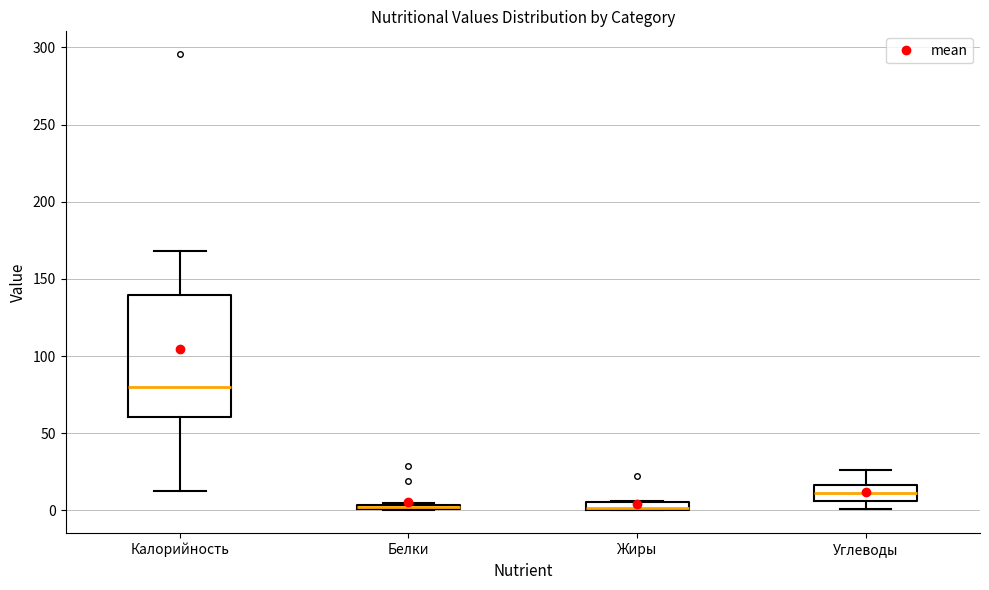

Where is the upper edge of the box for Жиры on the y-axis? The values are not printed on the chart, so give them approximately, as read against the axis.

5